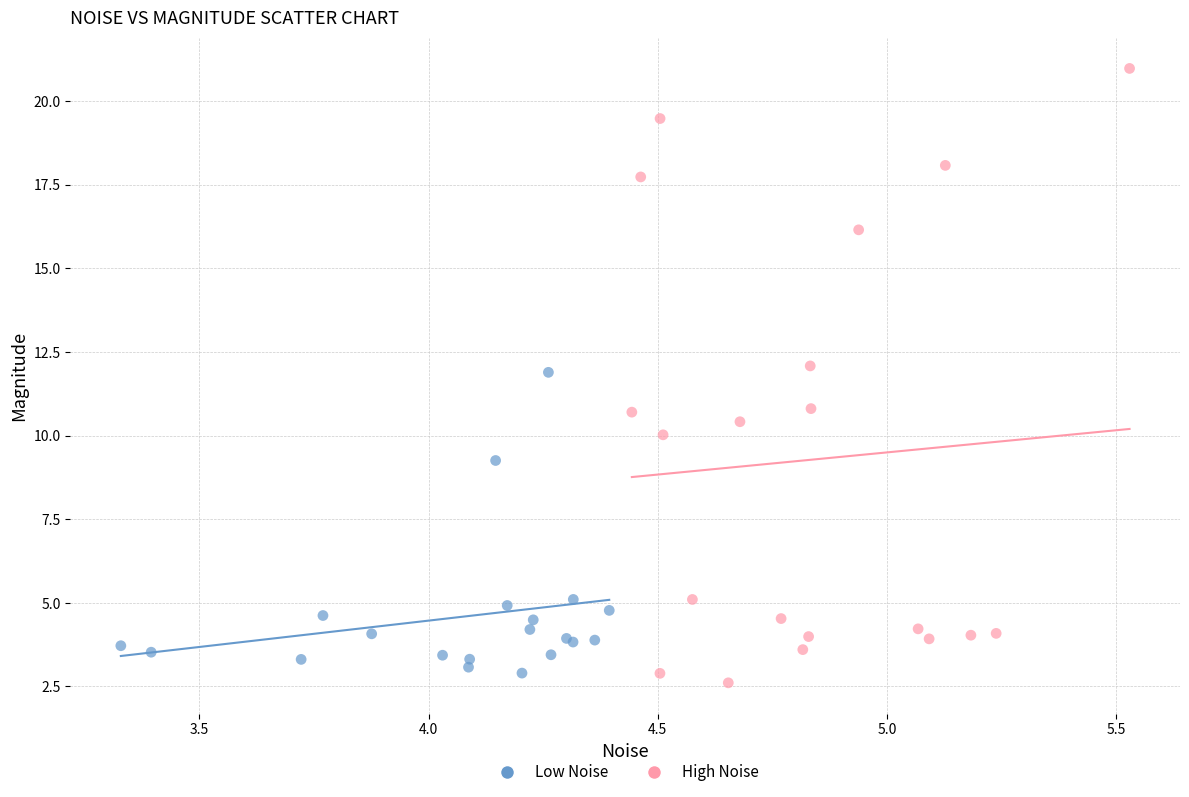

Which series has the largest Y range (max minus min)?

High Noise